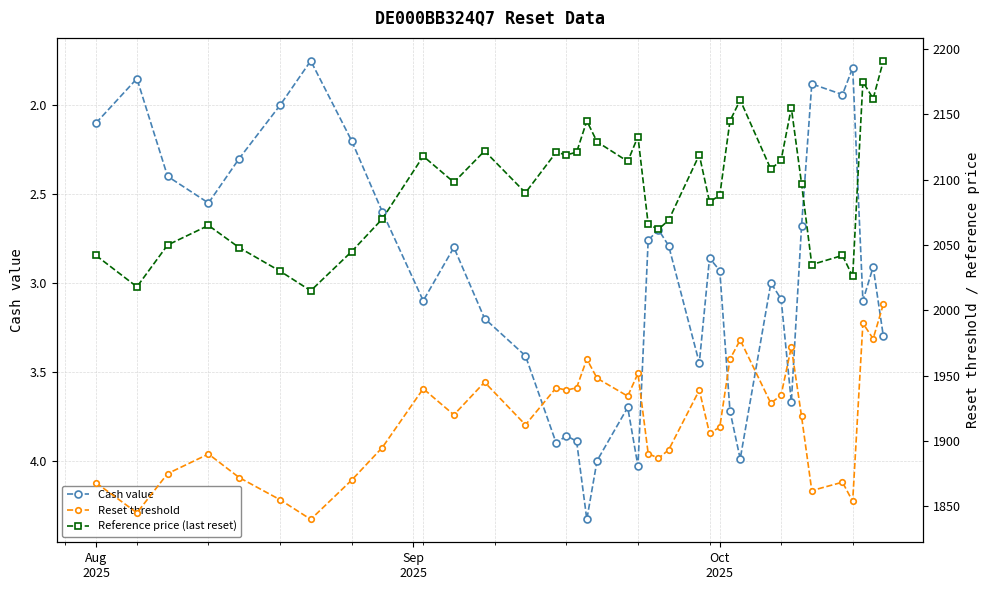

Is this an area chart (filled region under the line)?

No